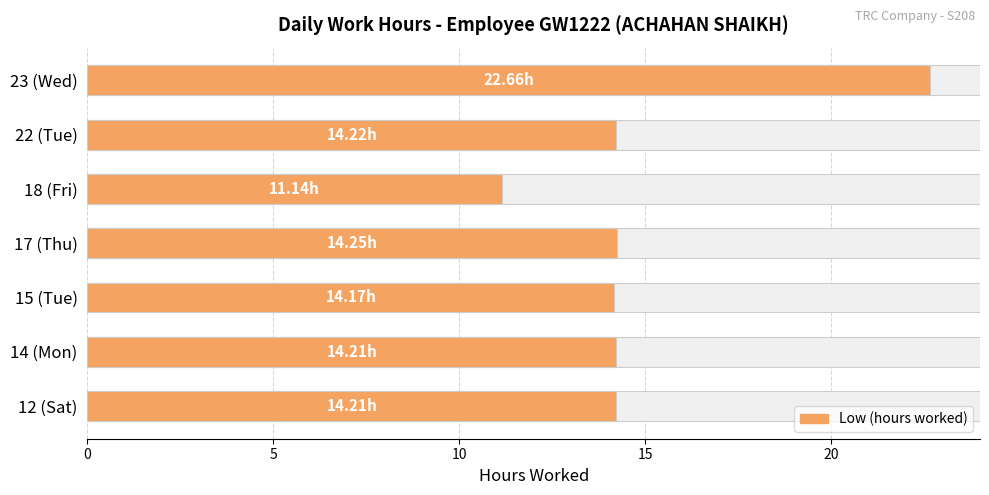

True or false: the data shows 7.1 at 15 (Tue).

False